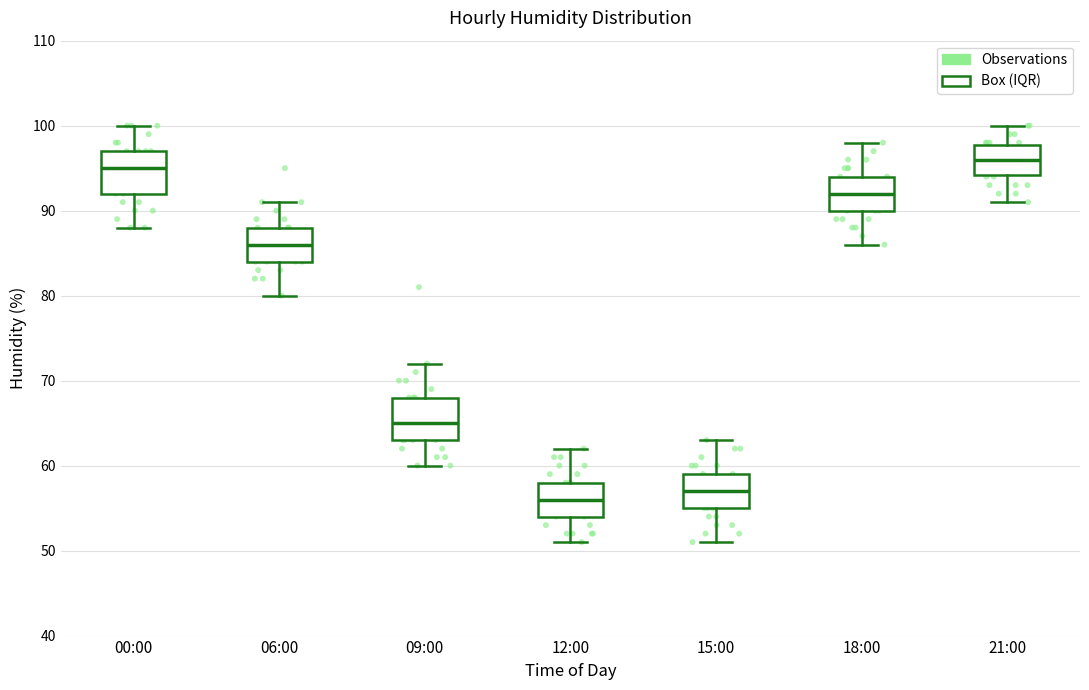

Reading left to right, read every box against the y-axis: the position of its median line, the range the box covers, and the ends of its whiskers. The values are not printed on the chart, so give them approximately, as read against the axis.

00:00: median 95, box 92 to 97, whiskers 88 to 100
06:00: median 86, box 84 to 88, whiskers 80 to 91
09:00: median 65, box 63 to 68, whiskers 60 to 72
12:00: median 56, box 54 to 58, whiskers 51 to 62
15:00: median 57, box 55 to 59, whiskers 51 to 63
18:00: median 92, box 90 to 94, whiskers 86 to 98
21:00: median 96, box 94 to 98, whiskers 91 to 100